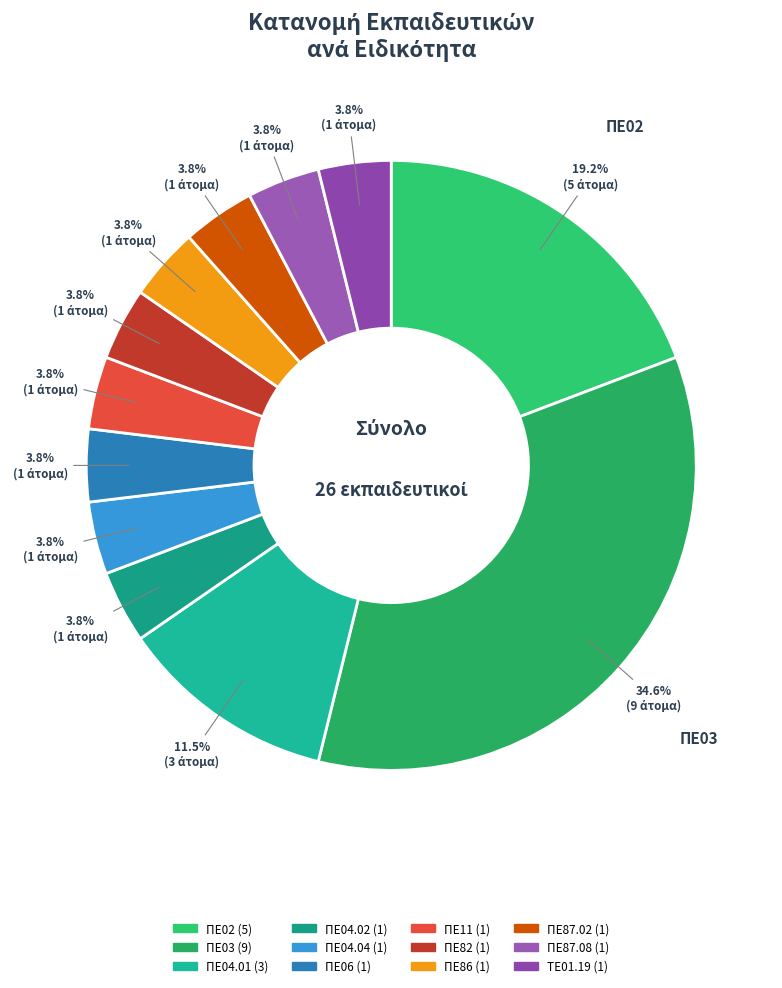

Rank the categories by value from lowest to highest.

ΠΕ04.02, ΠΕ04.04, ΠΕ06, ΠΕ11, ΠΕ82, ΠΕ86, ΠΕ87.02, ΠΕ87.08, ΤΕ01.19, ΠΕ04.01, ΠΕ02, ΠΕ03